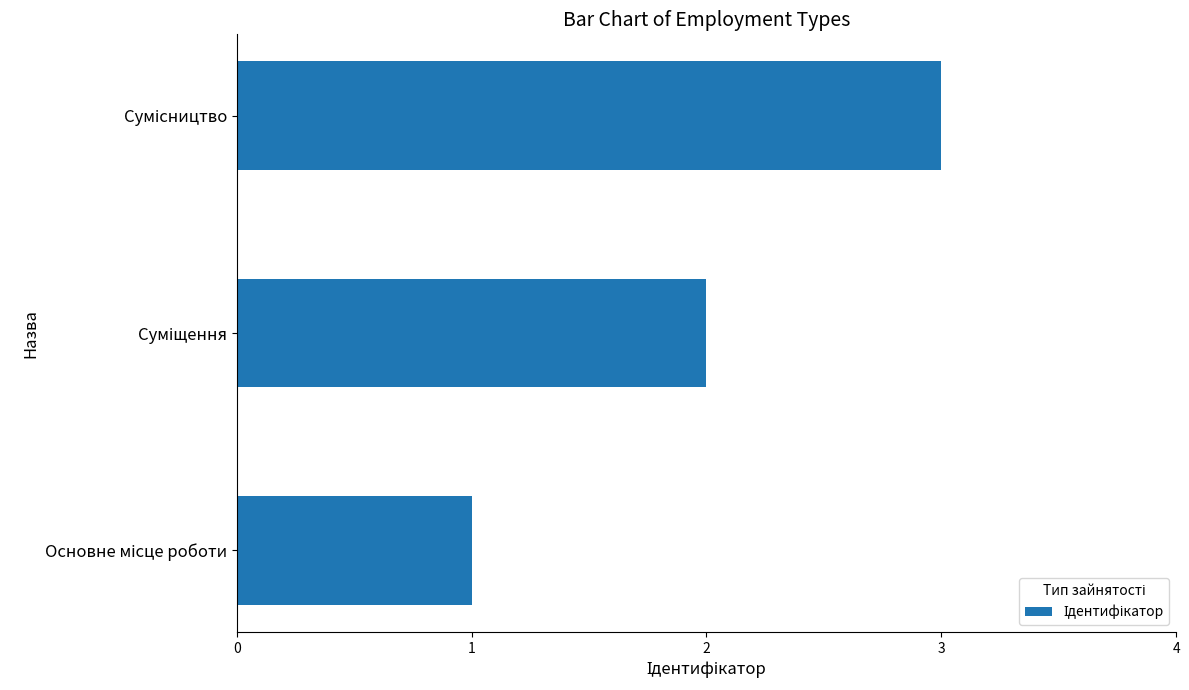

What is the greatest value displayed?

3